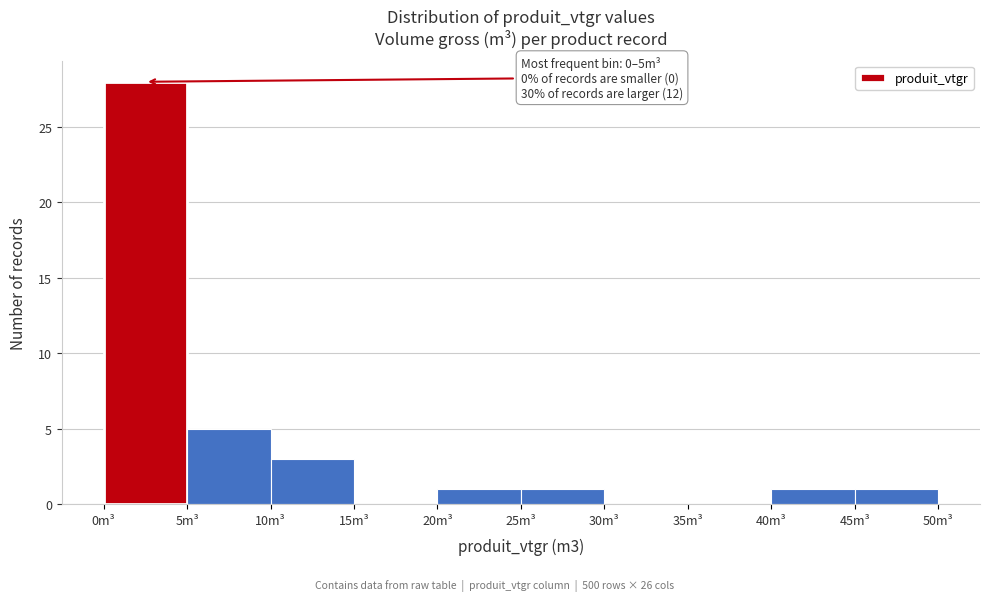

Over which range of the x-axis is the bar tallest?

0 to 5